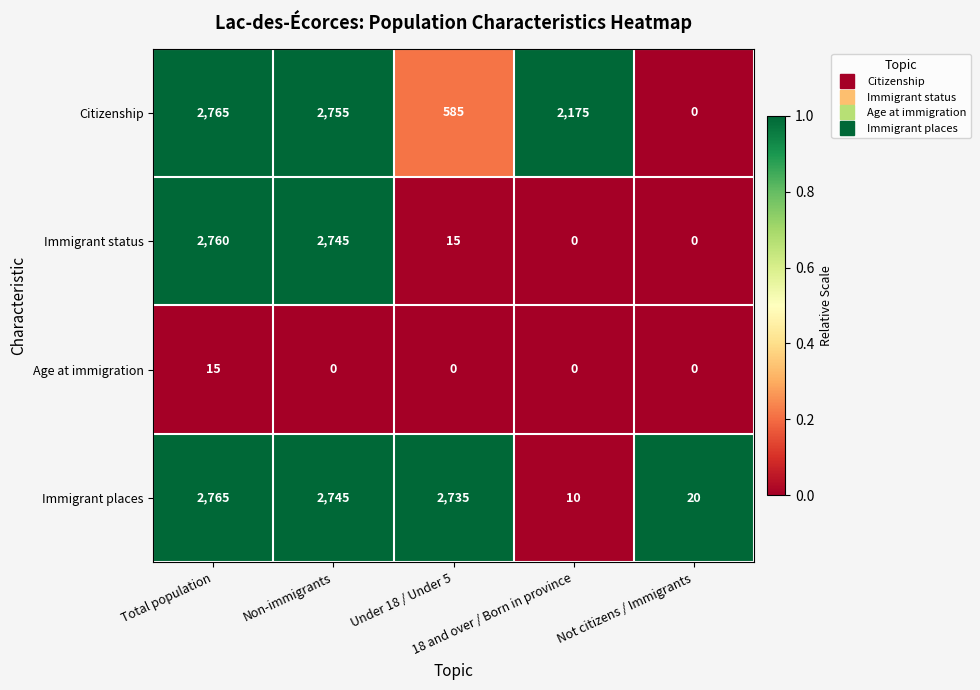

At how many categories does at least one series exceed 1368?

4